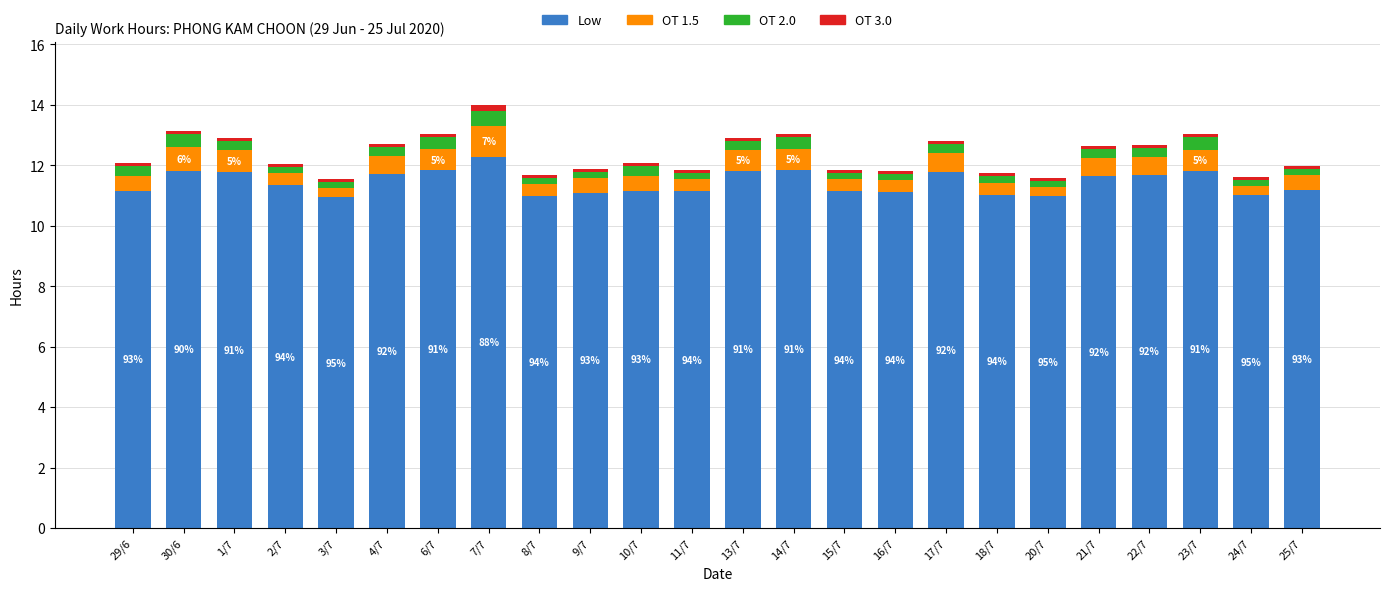

What is the sum of all Low values?

274.3